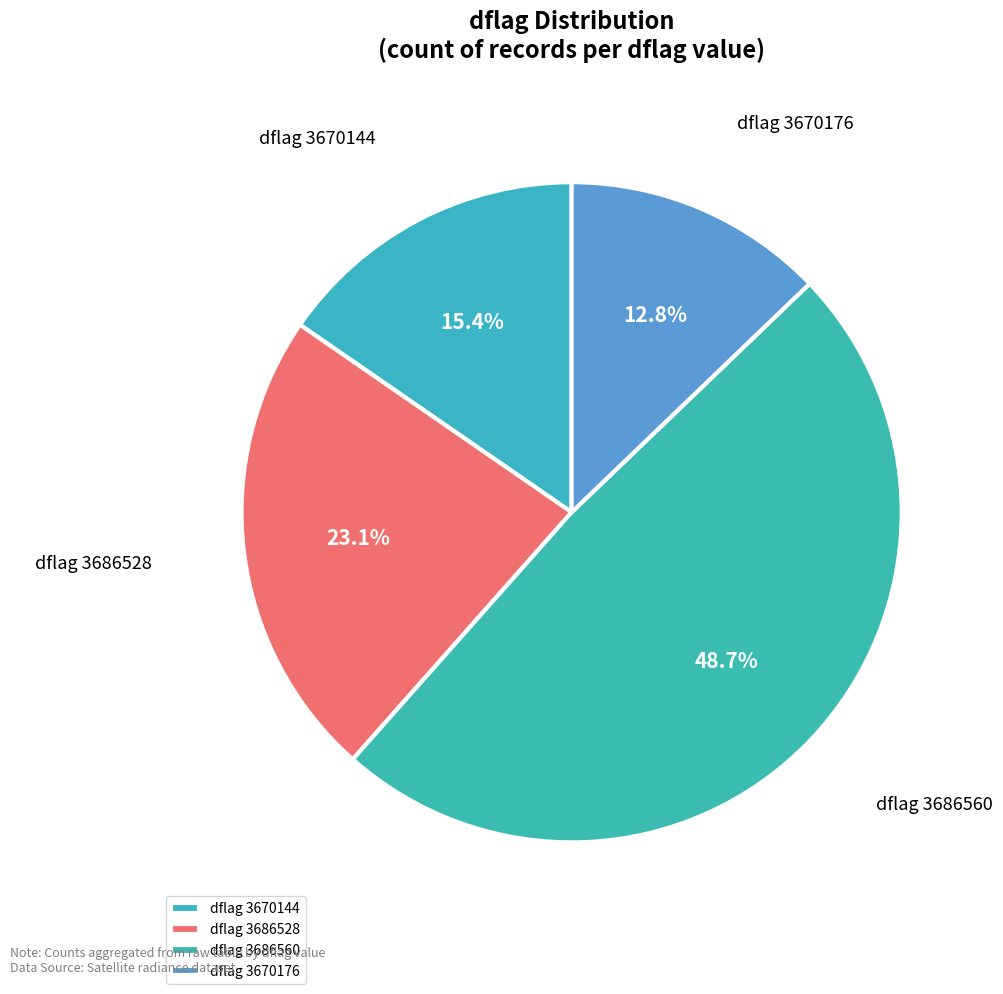

Approximately how many times larger is the value at dflag 3670176 compared to dflag 3686560?

0.3